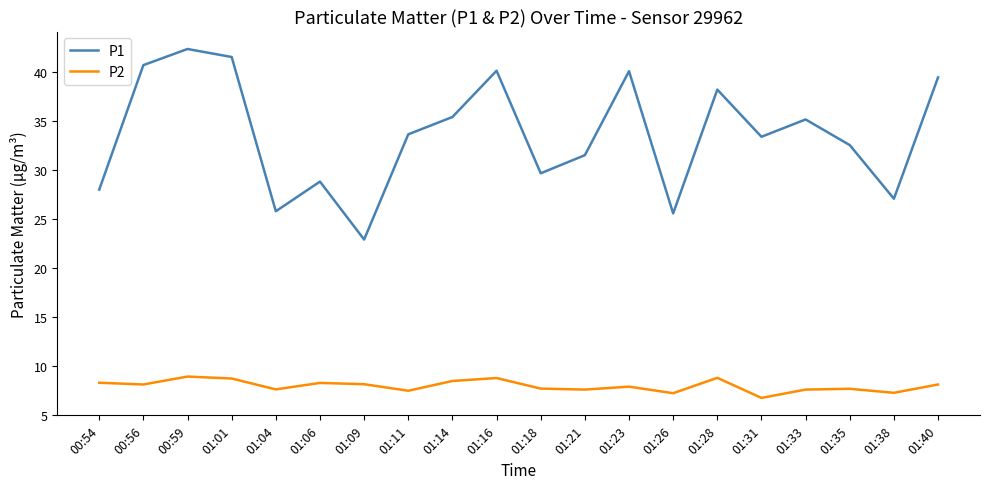

True or false: P2 and P1 cross at least once.

False